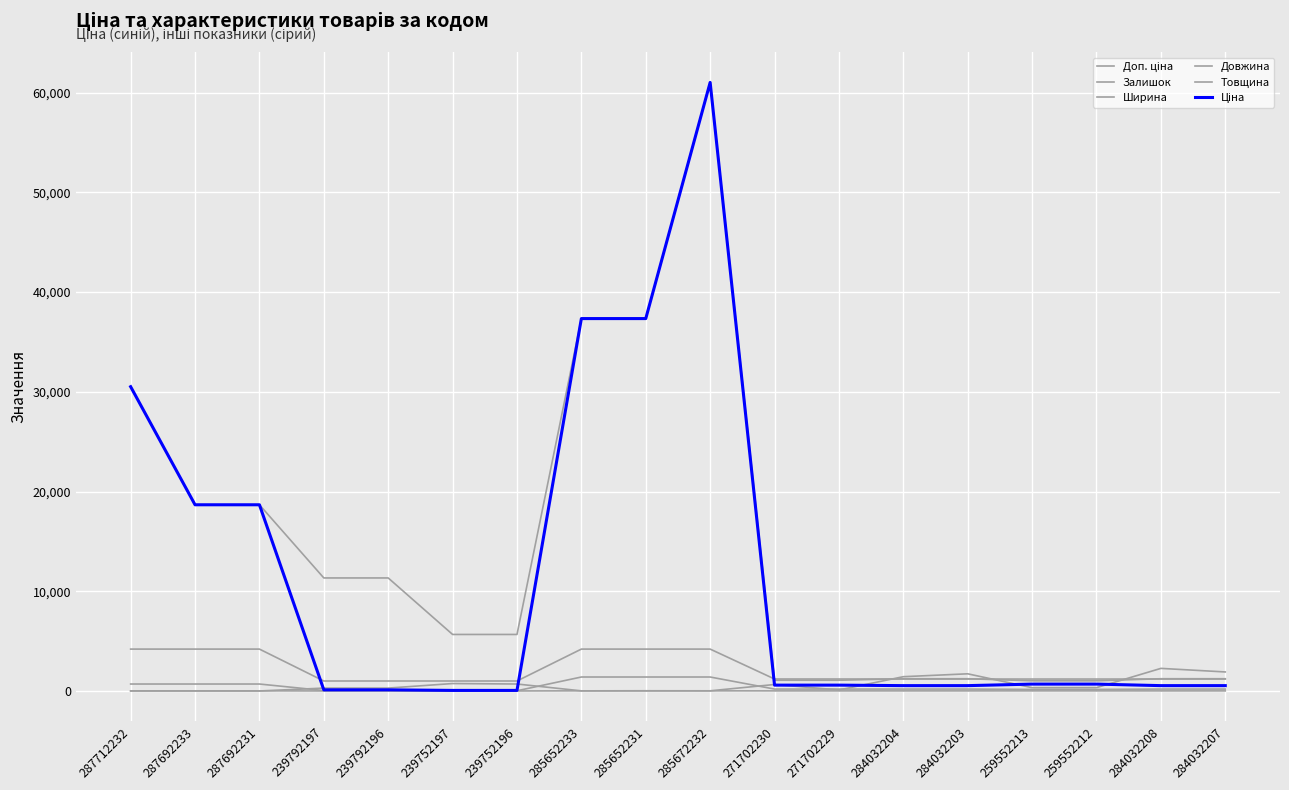

Does the chart display data point markers on the line(s)?

No